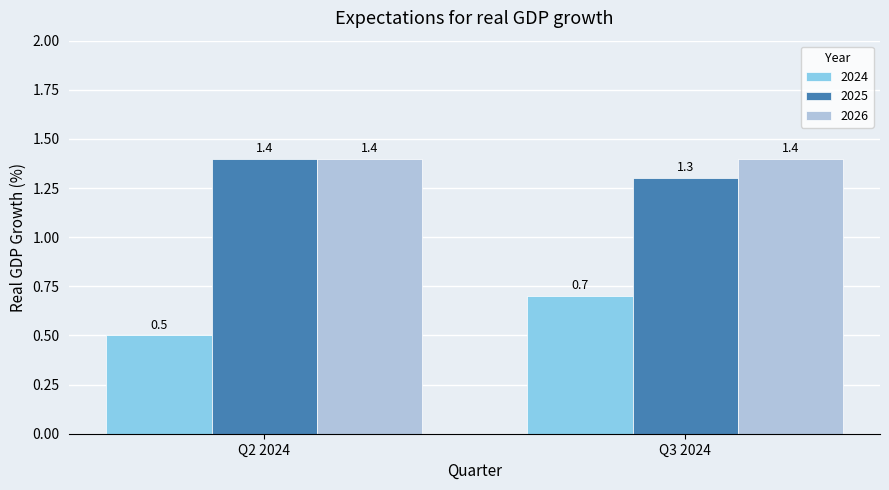

The value of 2024 at Q2 2024 is 0.5. True or false?

True